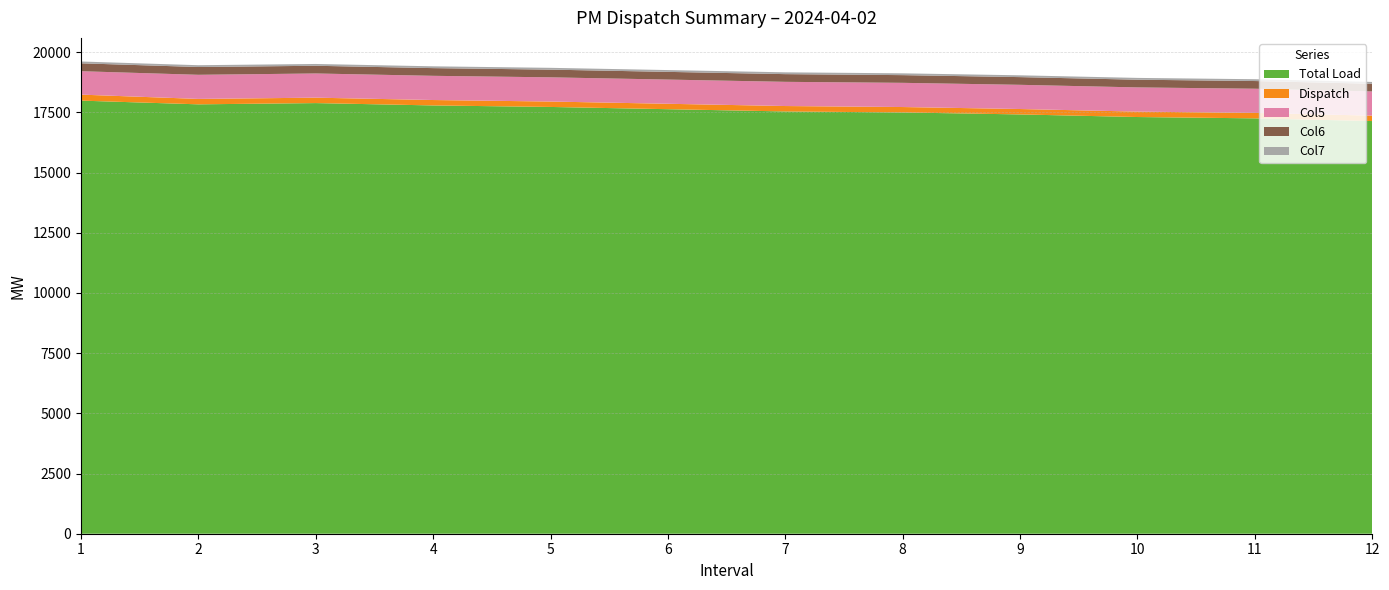

Reading right to left, extract all data points from this chart.

Total Load: 12=17139.7	11=17252.7	10=17307.4	9=17415.2	8=17497.5	7=17539.1	6=17632.8	5=17725.9	4=17788.8	3=17886.4	2=17834.7	1=17988.7
Dispatch: 12=225.0	11=225.0	10=225.0	9=225.0	8=225.0	7=225.0	6=225.0	5=225.0	4=225.0	3=225.0	2=225.0	1=249.2
Col5: 12=1005.0	11=1005.0	10=1005.0	9=1005.0	8=1005.0	7=1005.0	6=1005.0	5=1005.0	4=1005.0	3=1004.7	2=1001.4	1=972.4
Col6: 12=320.0	11=320.0	10=320.0	9=320.0	8=320.0	7=320.0	6=320.0	5=320.0	4=320.0	3=320.3	2=323.6	1=328.4
Col7: 12=75.0	11=75.0	10=75.0	9=75.0	8=75.0	7=75.0	6=75.0	5=75.0	4=75.0	3=75.0	2=75.0	1=75.0